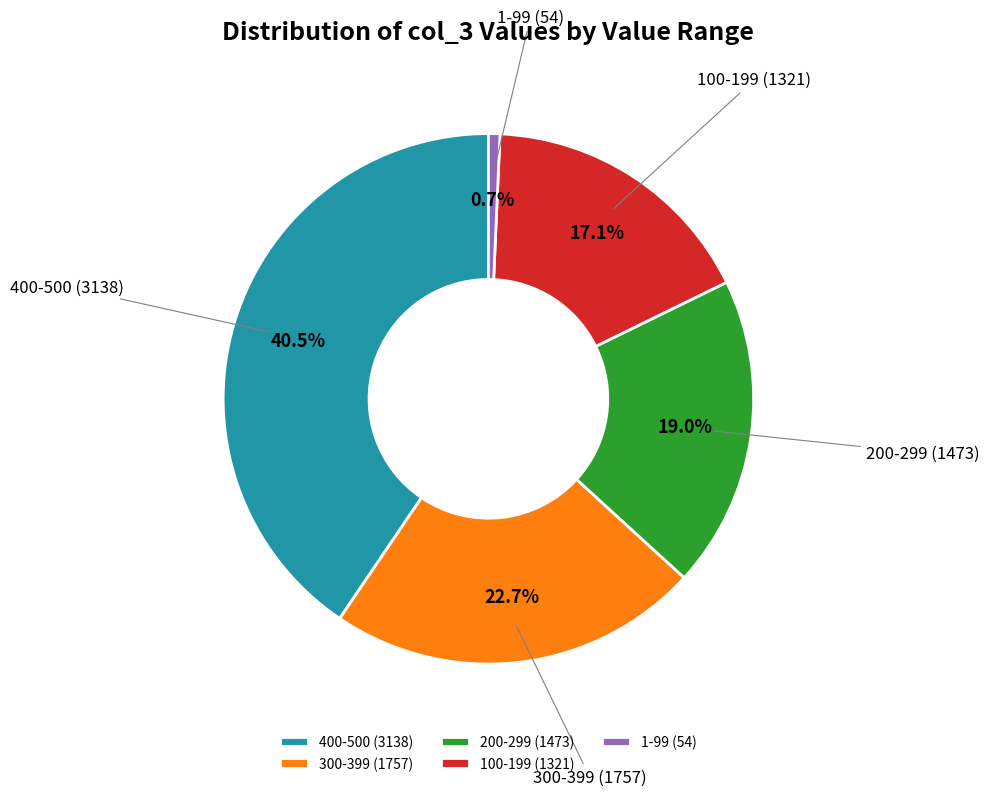

What percentage is NOT represented by 400-500 (3138)?

59.5%